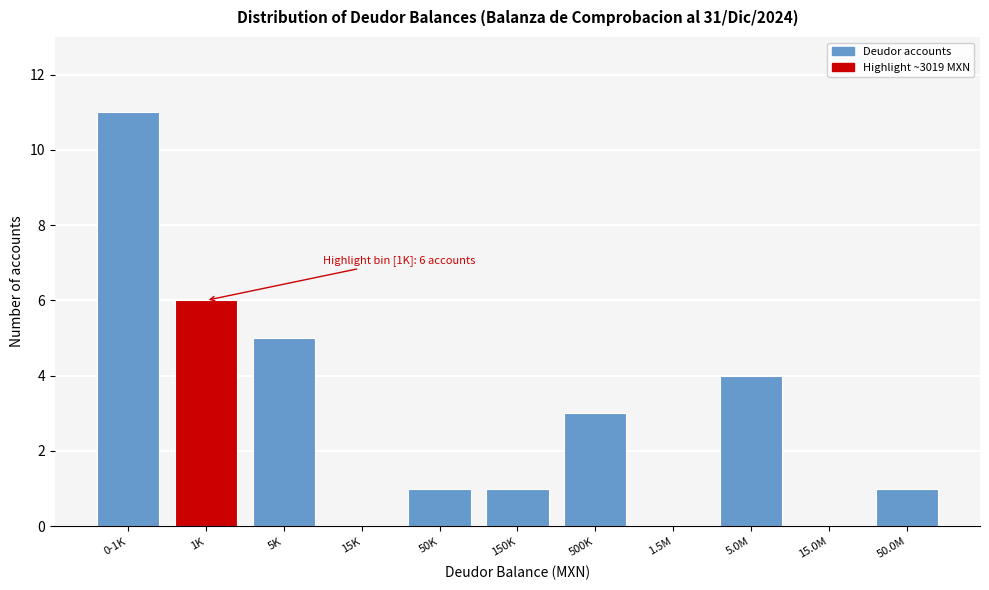

Reading left to right, transcribe all the data shown in this chart.

0-1K=11	1K=6	5K=5	15K=0	50K=1	150K=1	500K=3	1.5M=0	5.0M=4	15.0M=0	50.0M=1